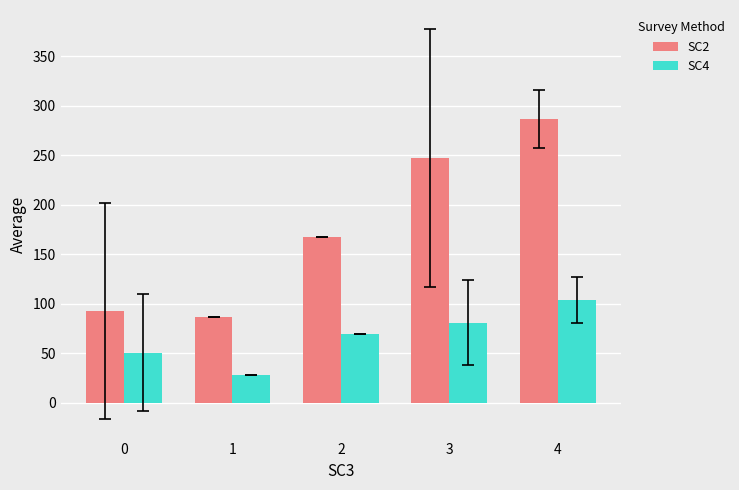

What is the sum of all SC4 values?

333.8